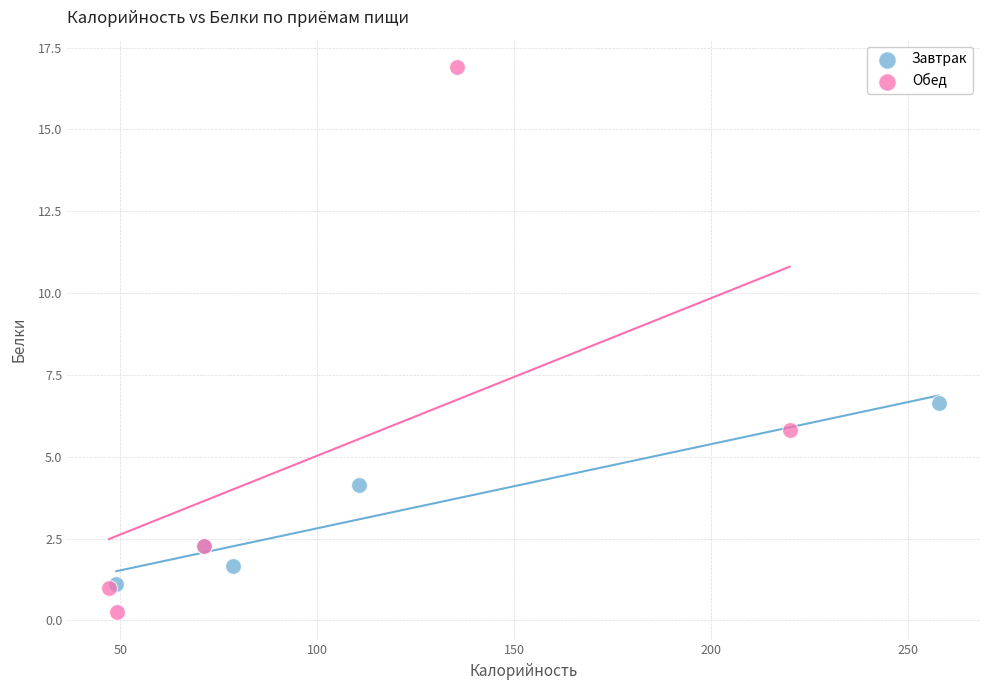

Which series contains the lowest Y value?

Обед